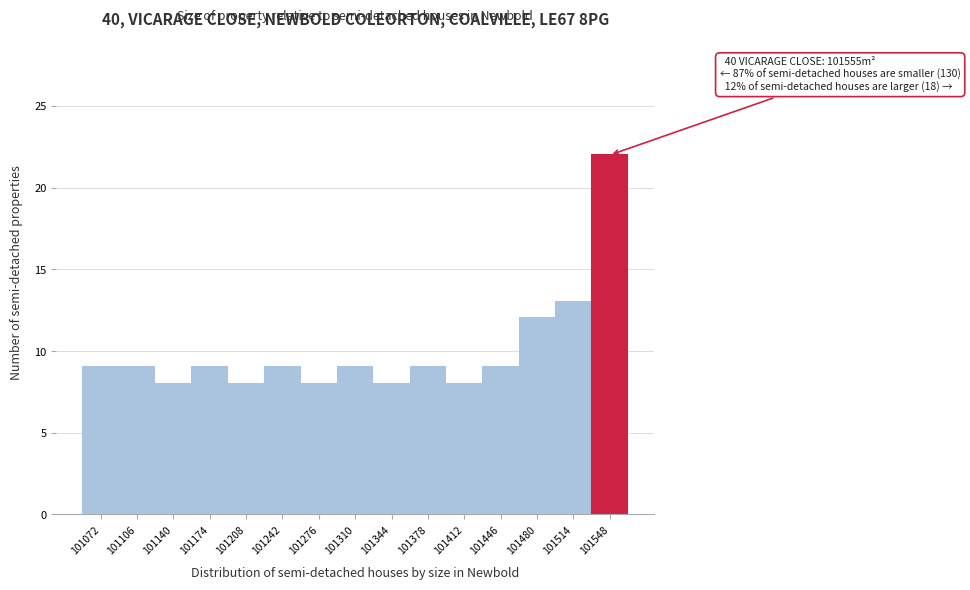

Reading right to left, what are all the values shown in this chart?

22	13	12	9	8	9	8	9	8	9	8	9	8	9	9